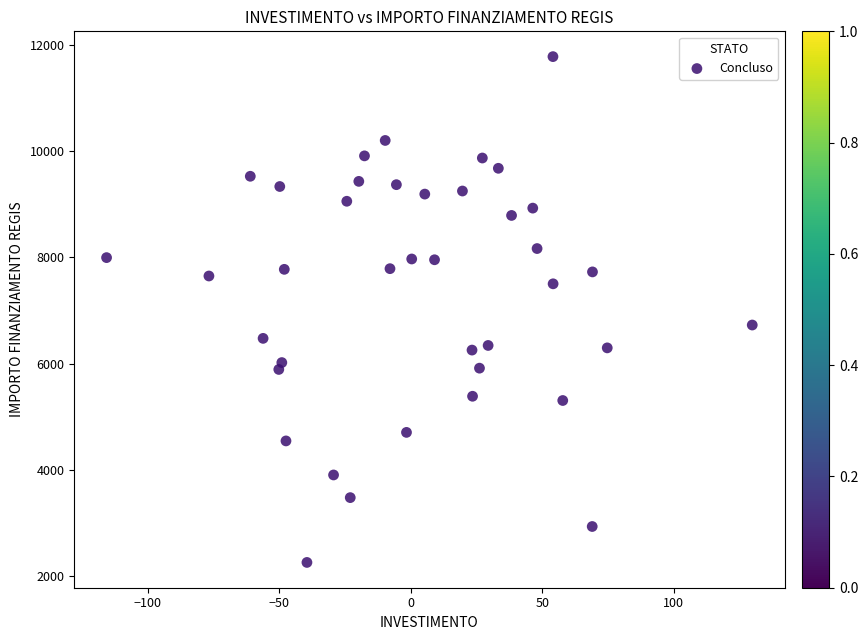

What is the range of Y values (max minus min)?

9533.4